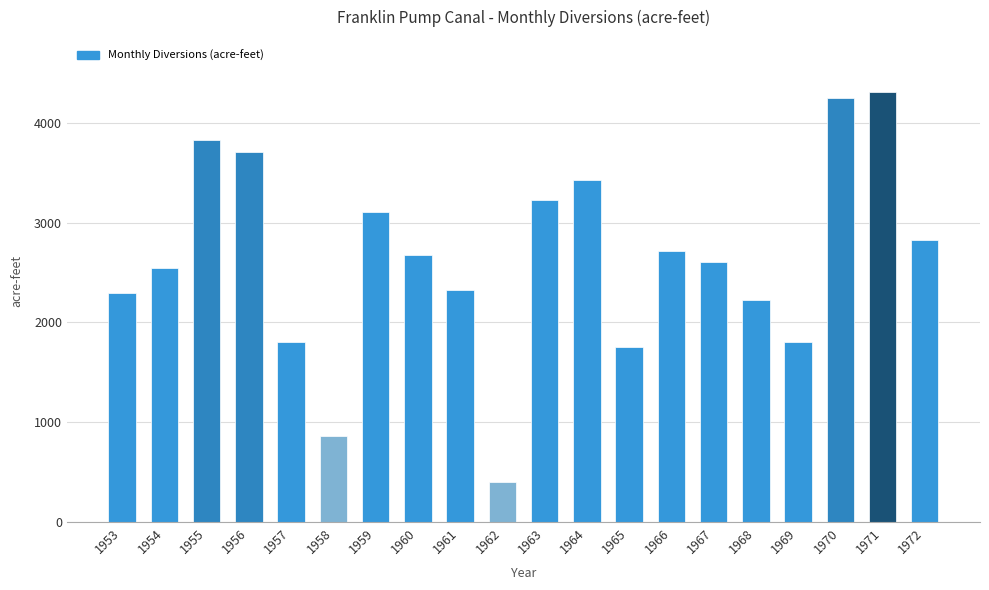

What is the value of the 16th bar from the left?

2225